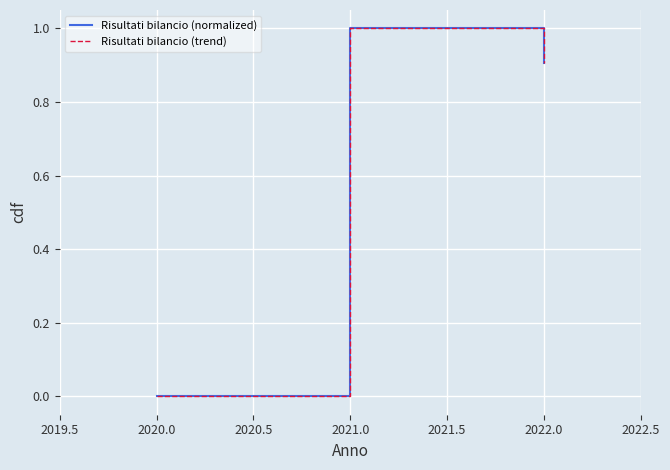

Does the chart have visible grid lines?

Yes